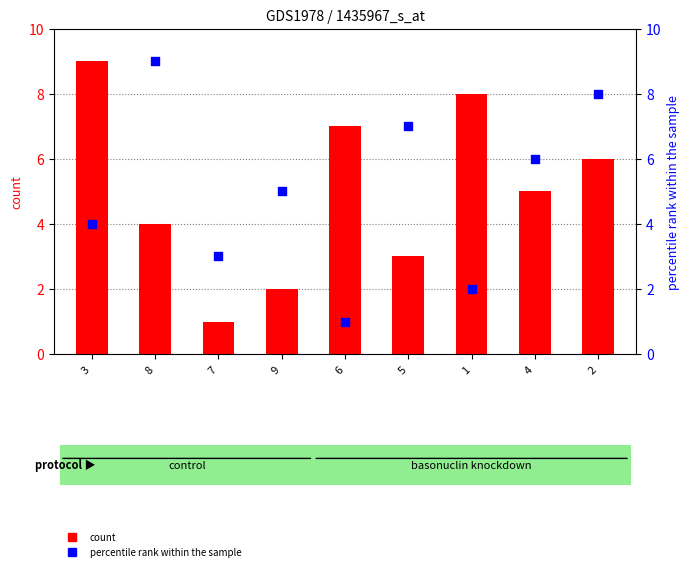

Which series contains the lowest Y value?

col_2 (count)